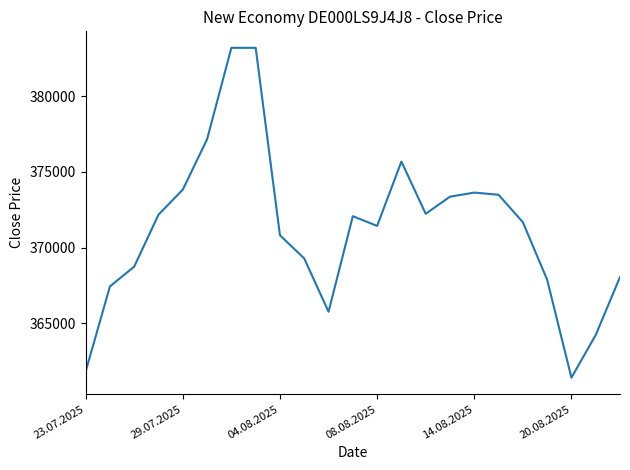

What is the maximum value shown in the chart?

383196